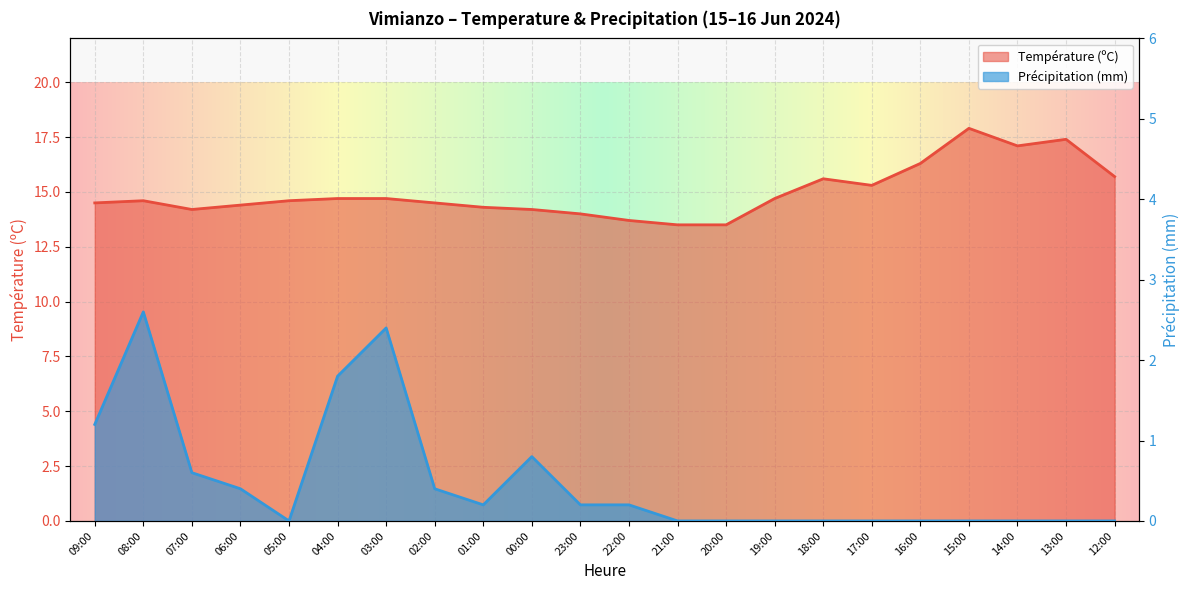

Between 18:00 and 13:00, which series saw the biggest shift?

Température (ºC)